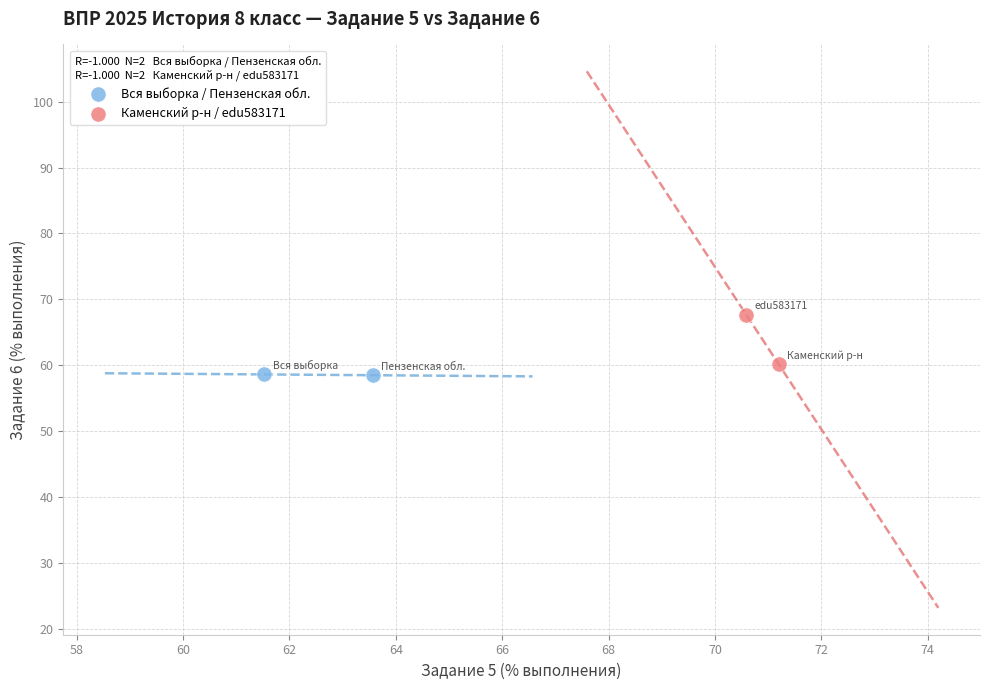

What are all the series names shown in the legend?

Вся выборка / Пензенская обл., Каменский р-н / edu583171